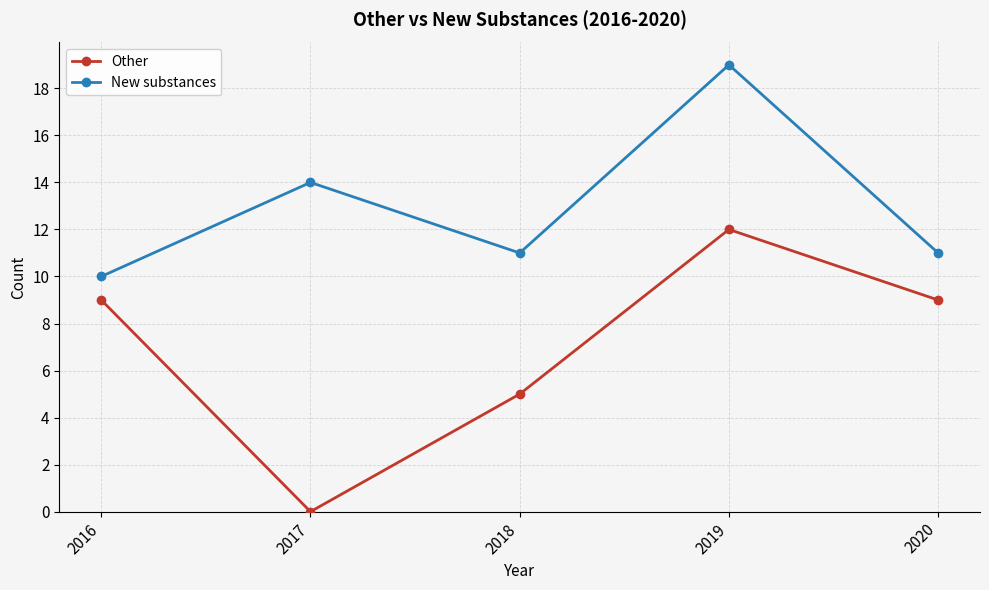

How many lines are shown in the chart?

2